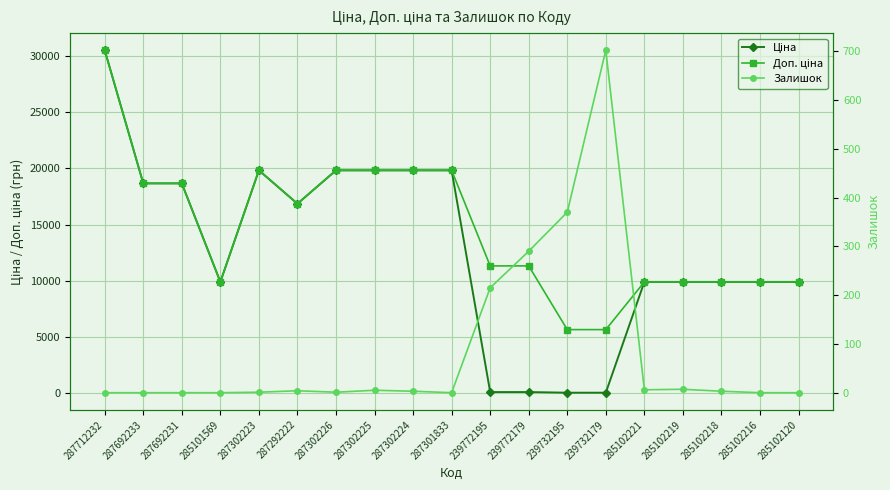

Which series changed the most between 239772179 and 285102120?

Ціна